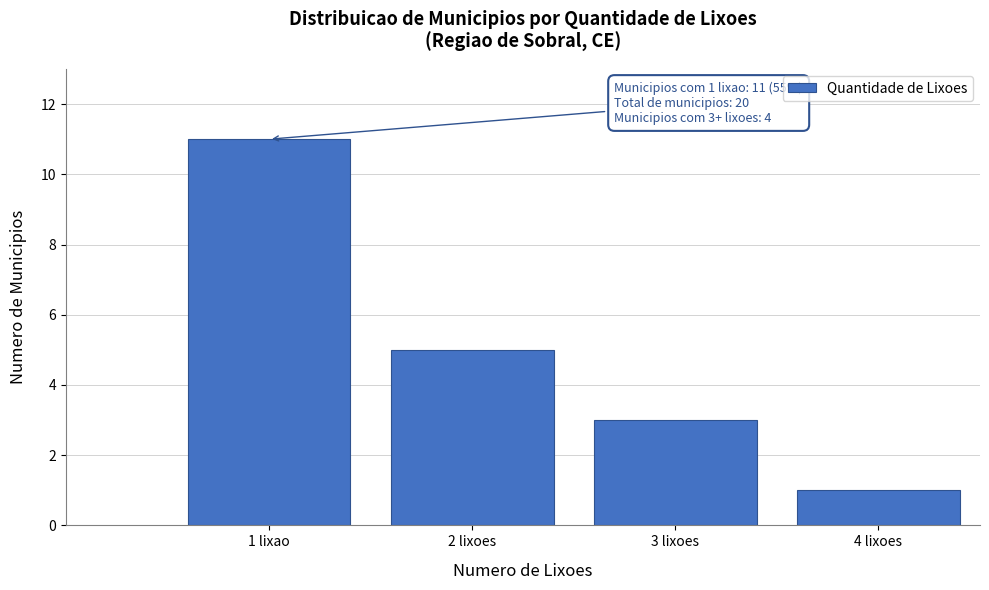

Reading right to left, list all the values displayed in this chart.

4 lixoes=1	3 lixoes=3	2 lixoes=5	1 lixao=11